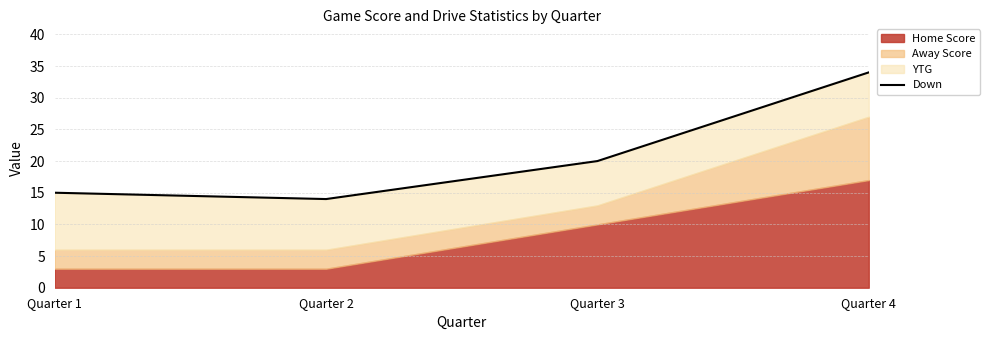

The value at Quarter 2 is 14. True or false?

True